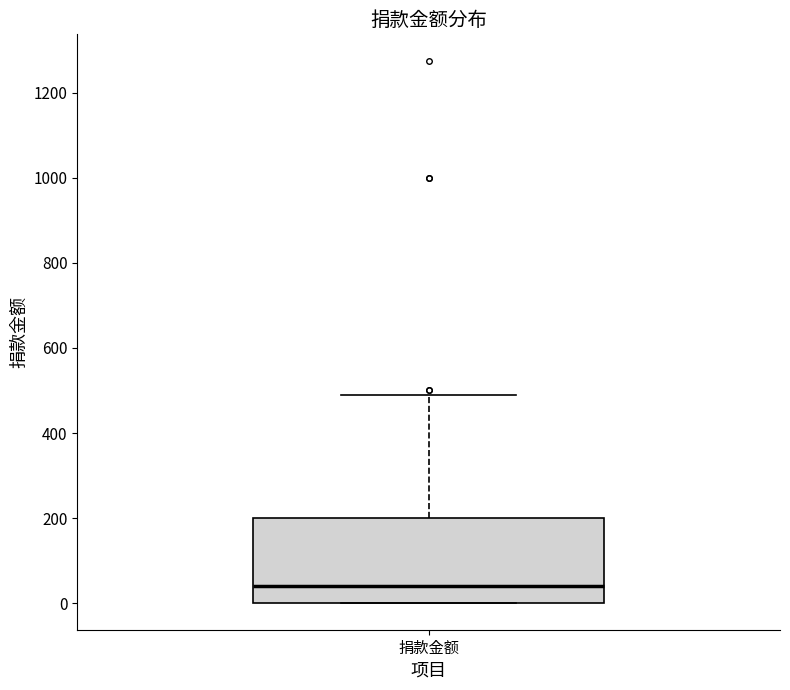

Read this box plot against the y-axis: the position of the median line, the range covered by the box, and the ends of both whiskers. The values are not printed on the chart, so give them approximately, as read against the axis.

median 40, box 0 to 200, whiskers 0 to 500